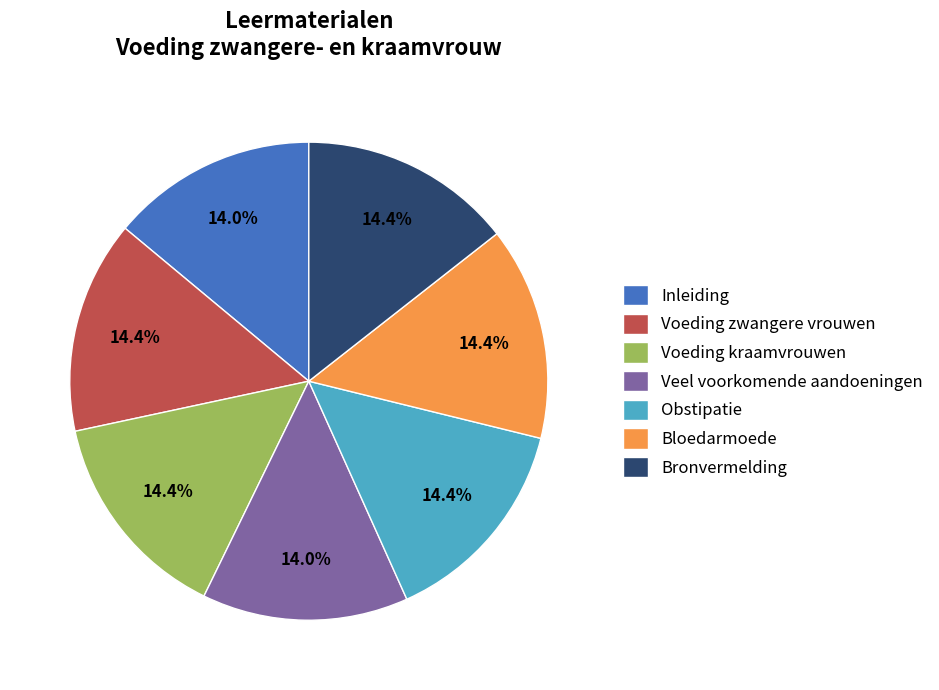

True or false: Bloedarmoede accounts for 14% of the total.

True